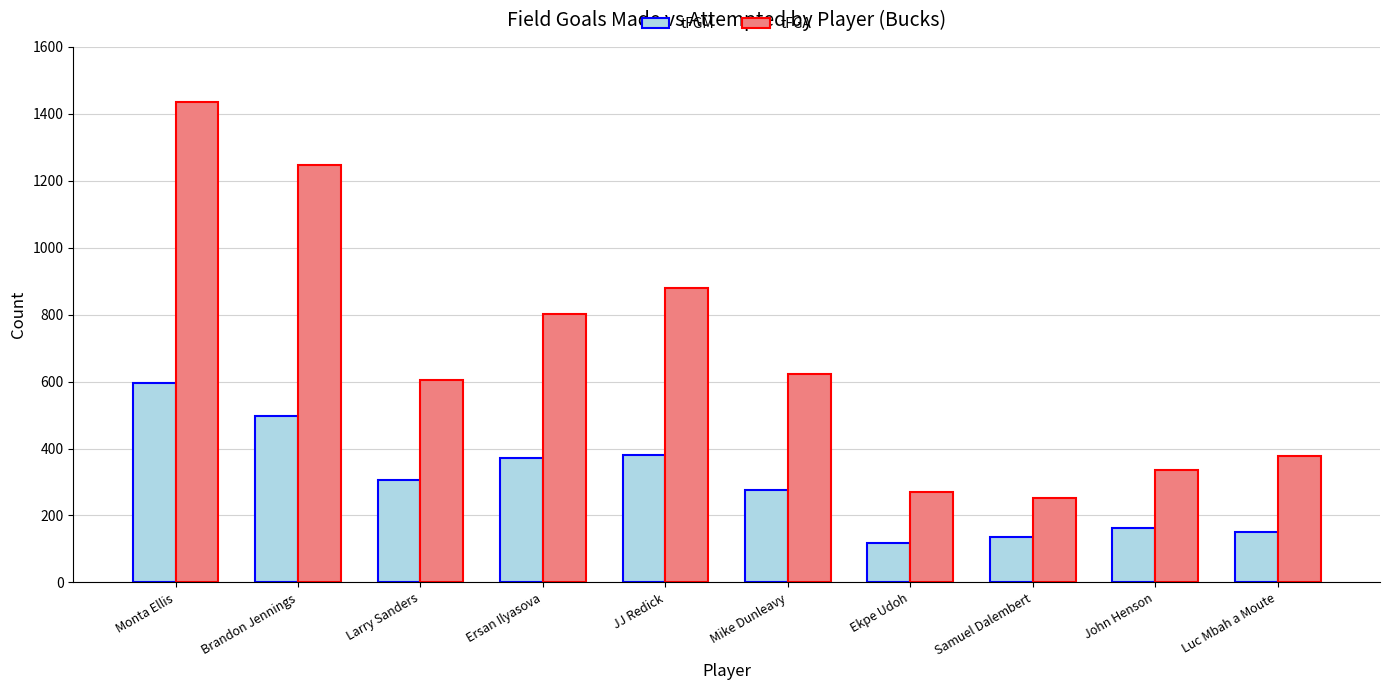

Count the number of data series in this chart.

2